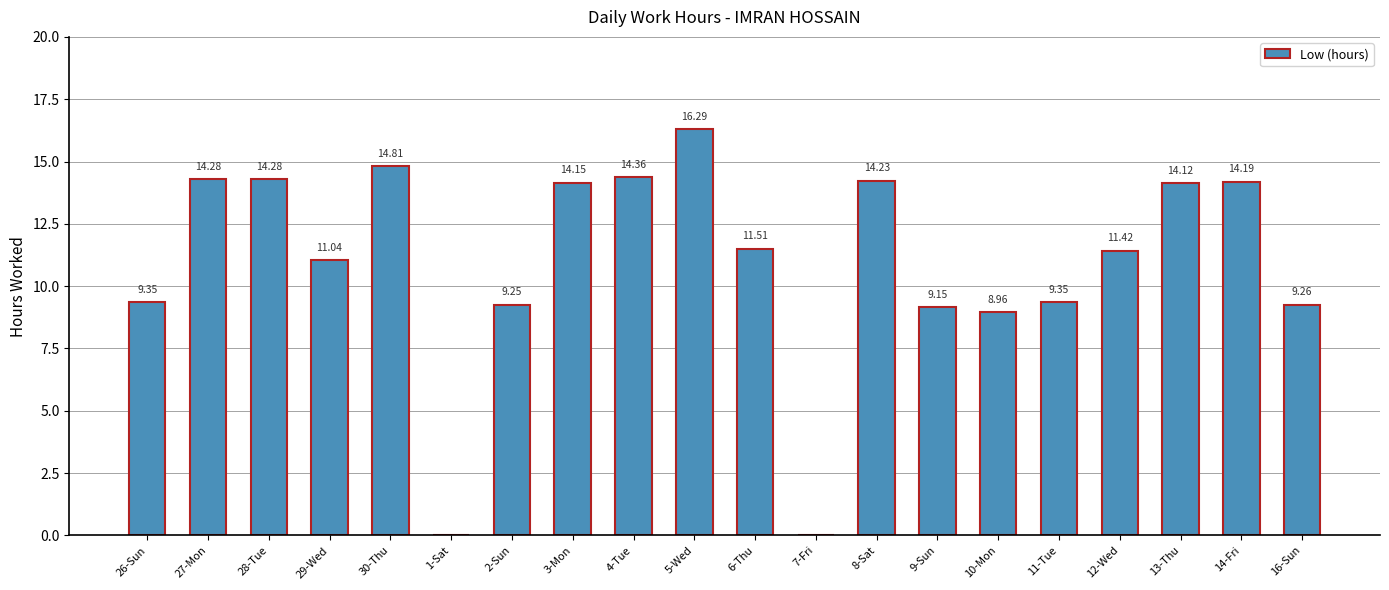

What is the sum of all values?

220.0